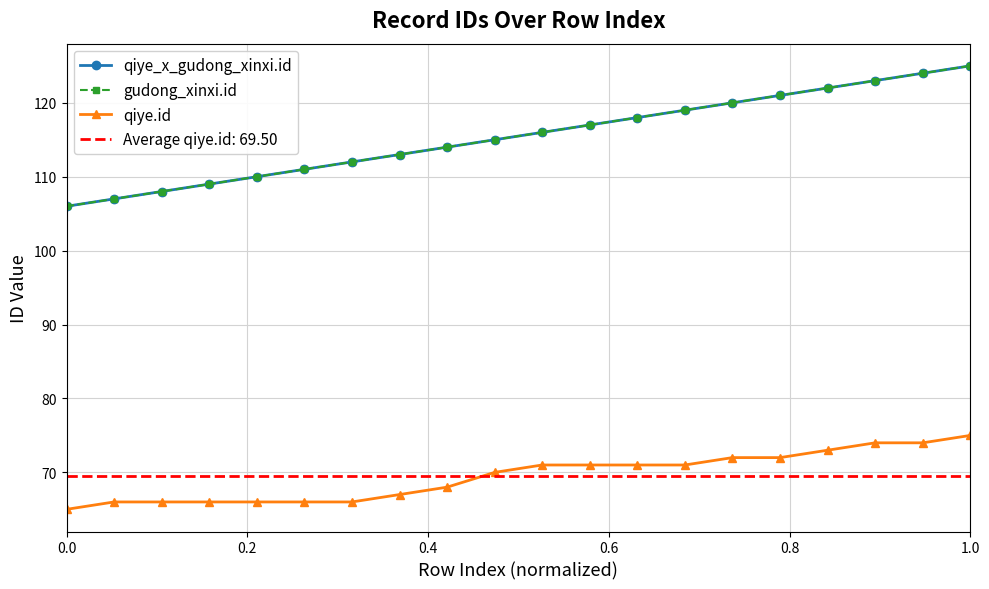

True or false: gudong_xinxi.id and qiye_x_gudong_xinxi.id intersect in this chart.

False